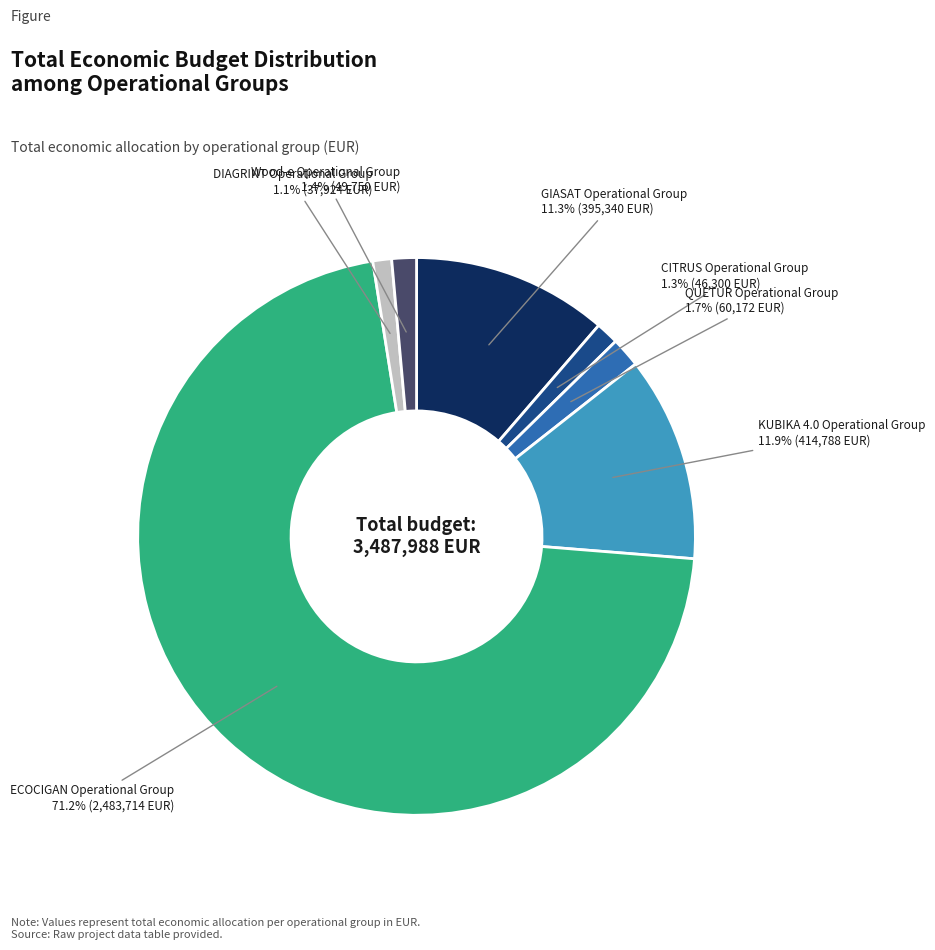

Is there a majority slice in this chart?

Yes